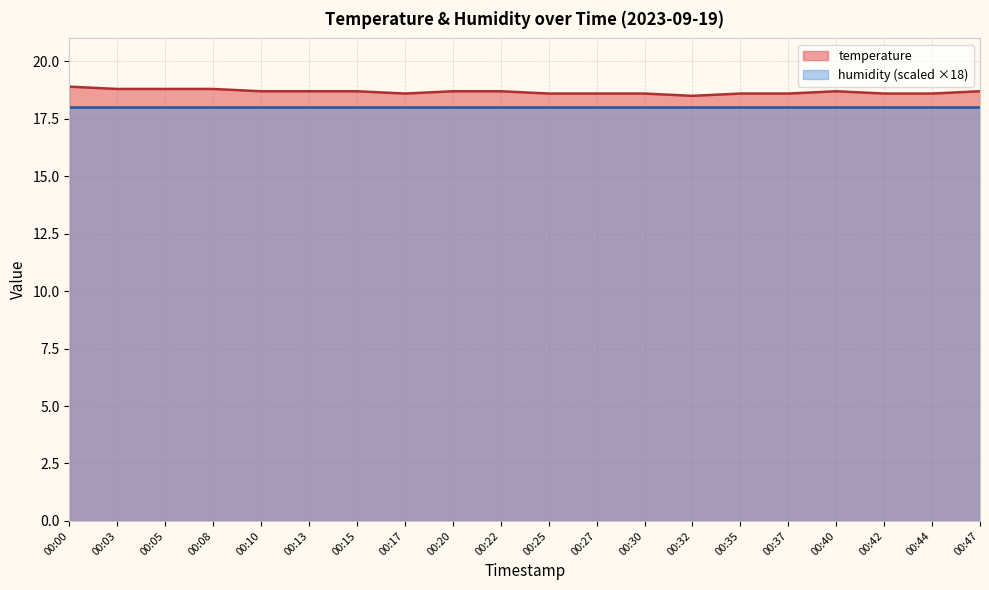

What is the difference between the maximum and second lowest values?

0.3